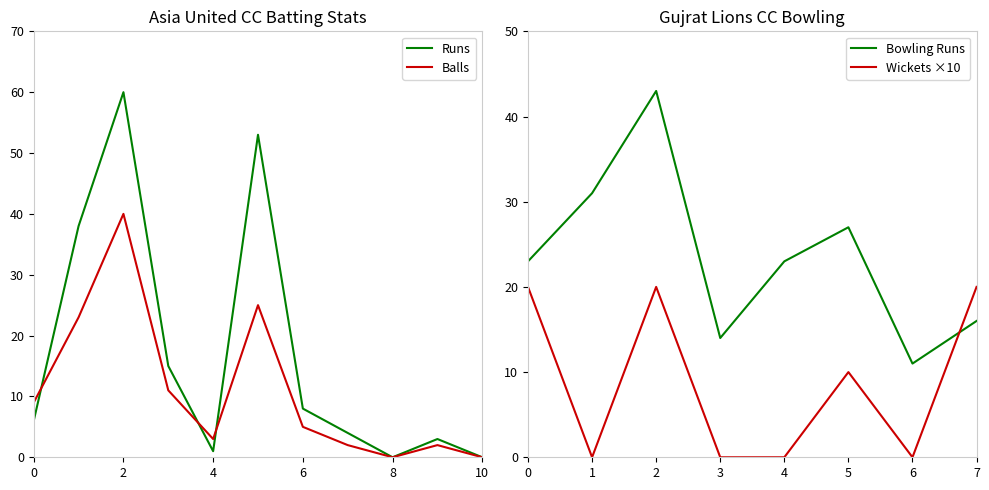

How many data points in Balls are above 5?

5